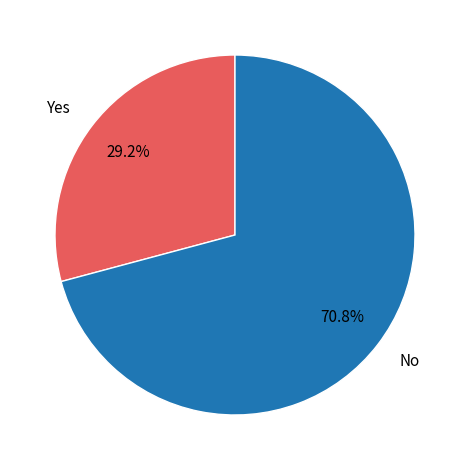

Which slice represents more than half of the pie?

No